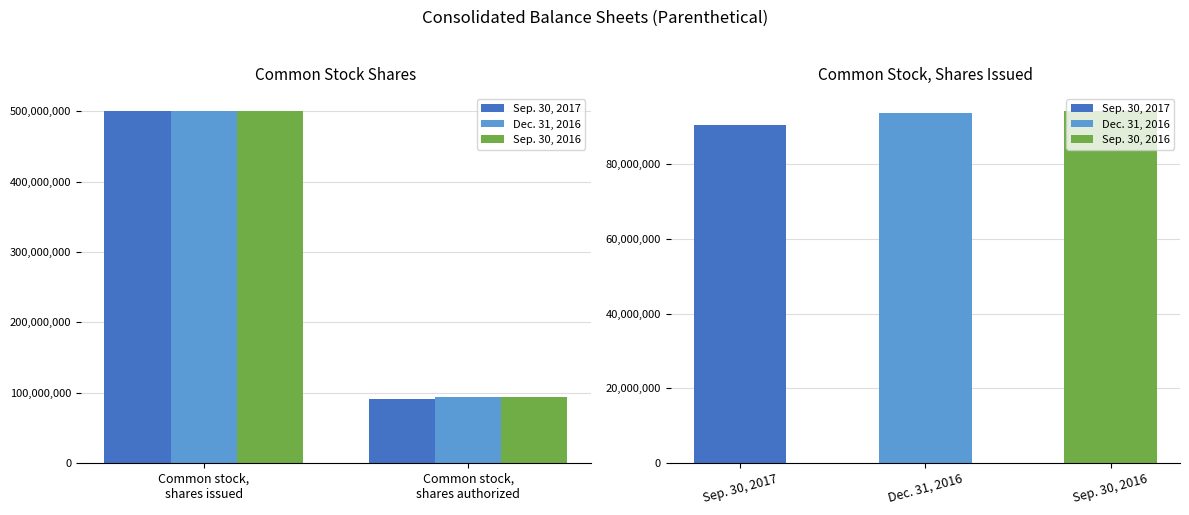

Reading left to right, list all the values displayed in this chart.

Sep. 30, 2017: 500000000	90329896
Dec. 31, 2016: 500000000	93696687
Sep. 30, 2016: 500000000	94074740